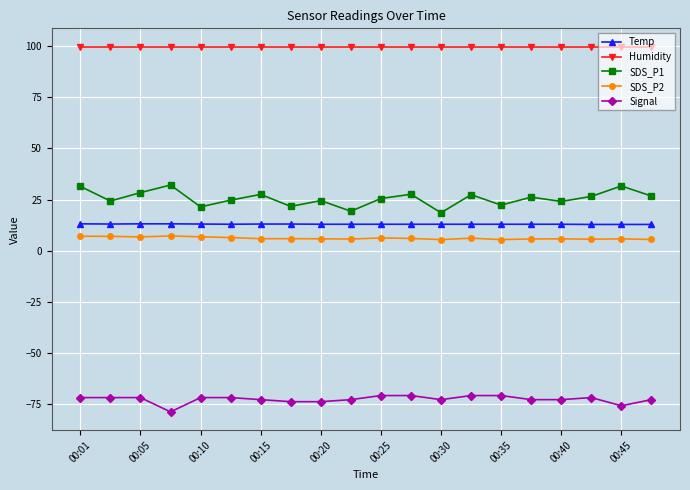

Which series has the largest total across all categories?

Humidity